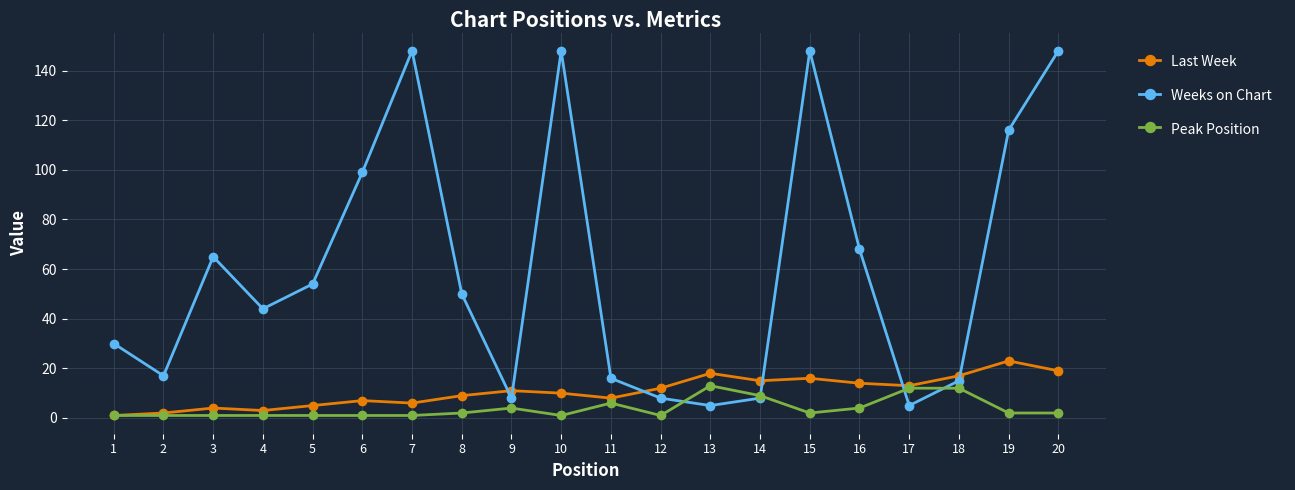

What is the maximum value for Last Week?

23